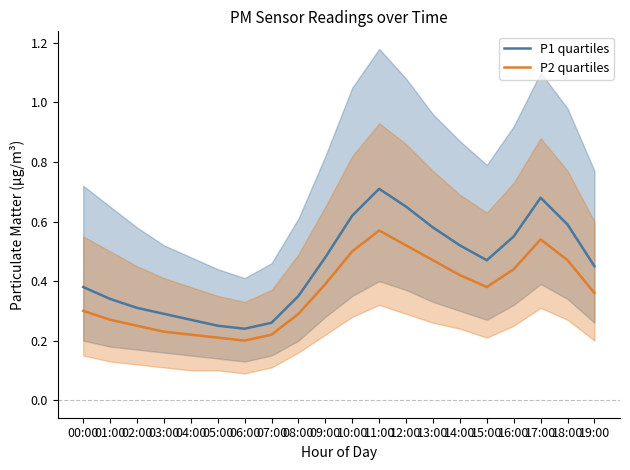

Rank the series at 06:00 from lowest to highest value.

P2 quartiles, P1 quartiles